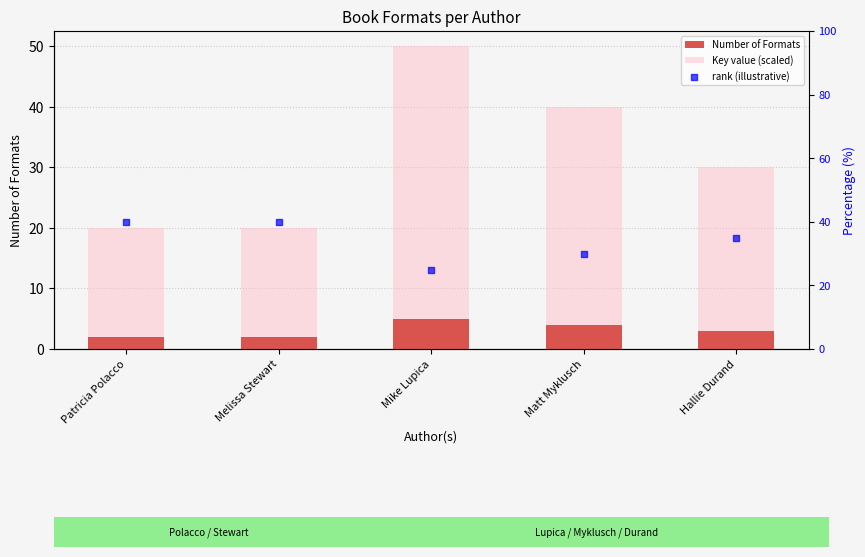

What is the total value across all series at Matt Myklusch?

74